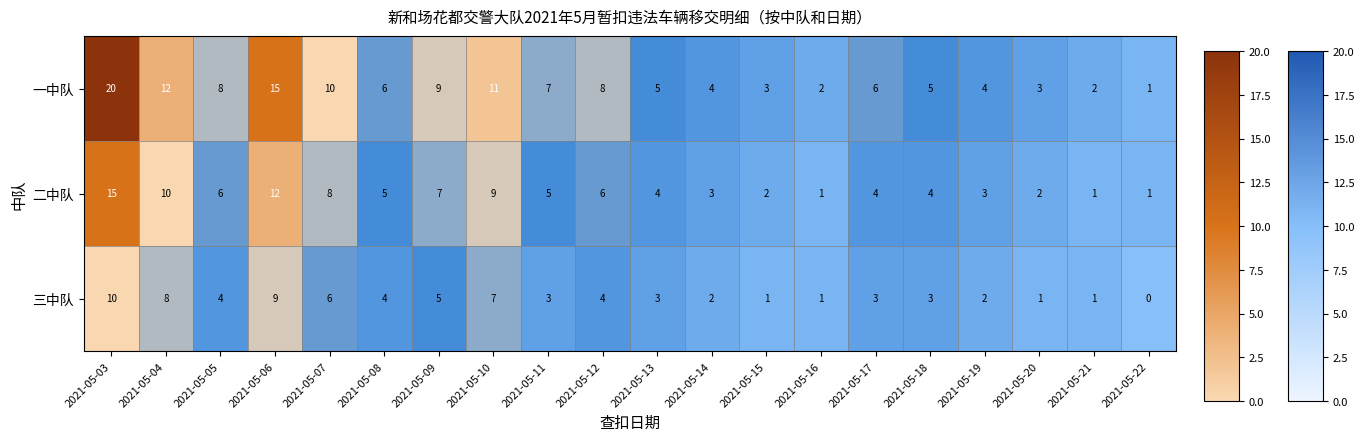

True or false: 一中队 has a value of 10 at 2021-05-11.

False